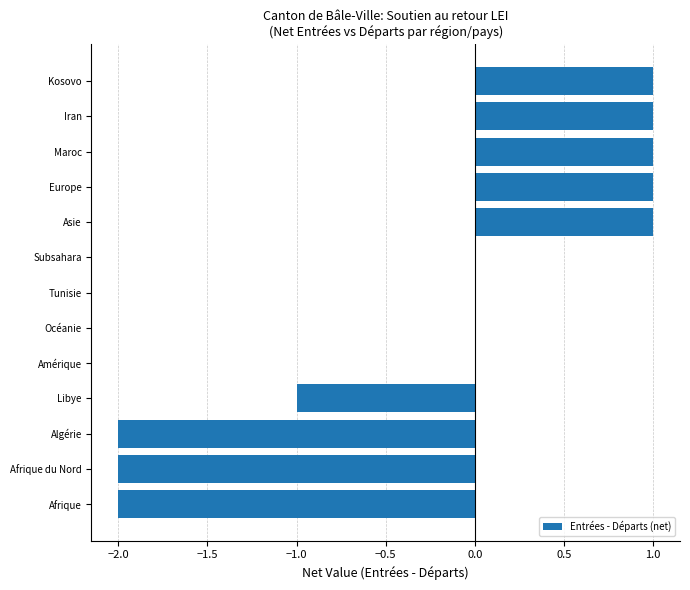

True or false: the data shows 0 at Tunisie.

True